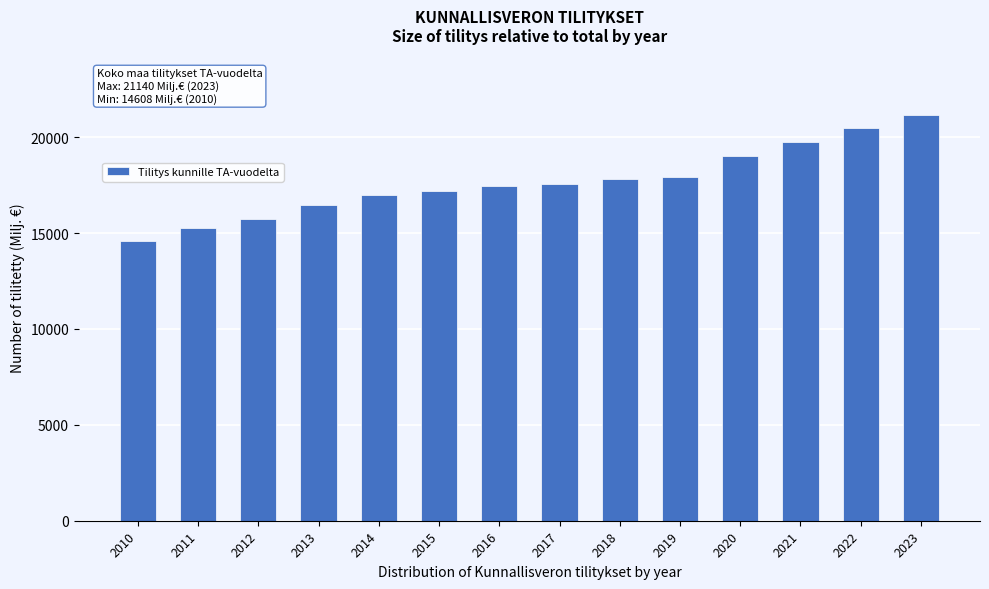

Reading left to right, extract all data points from this chart.

2010=14607.8	2011=15260.5	2012=15709.7	2013=16447.3	2014=16993.9	2015=17193.0	2016=17454.8	2017=17575.6	2018=17809.8	2019=17940.0	2020=19020.0	2021=19770.0	2022=20460.0	2023=21140.0